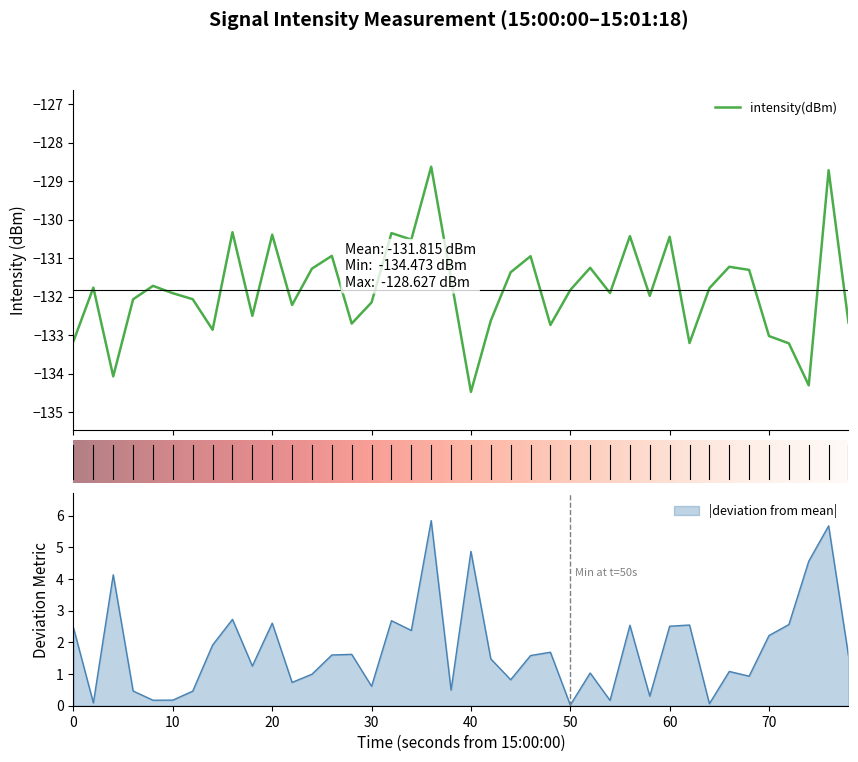

What is the maximum value for intensity(dBm)?

-128.6